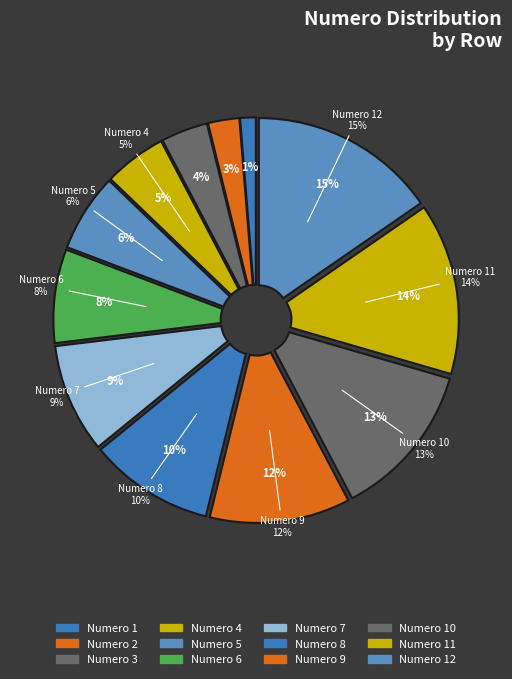

Does any single category account for the majority?

No